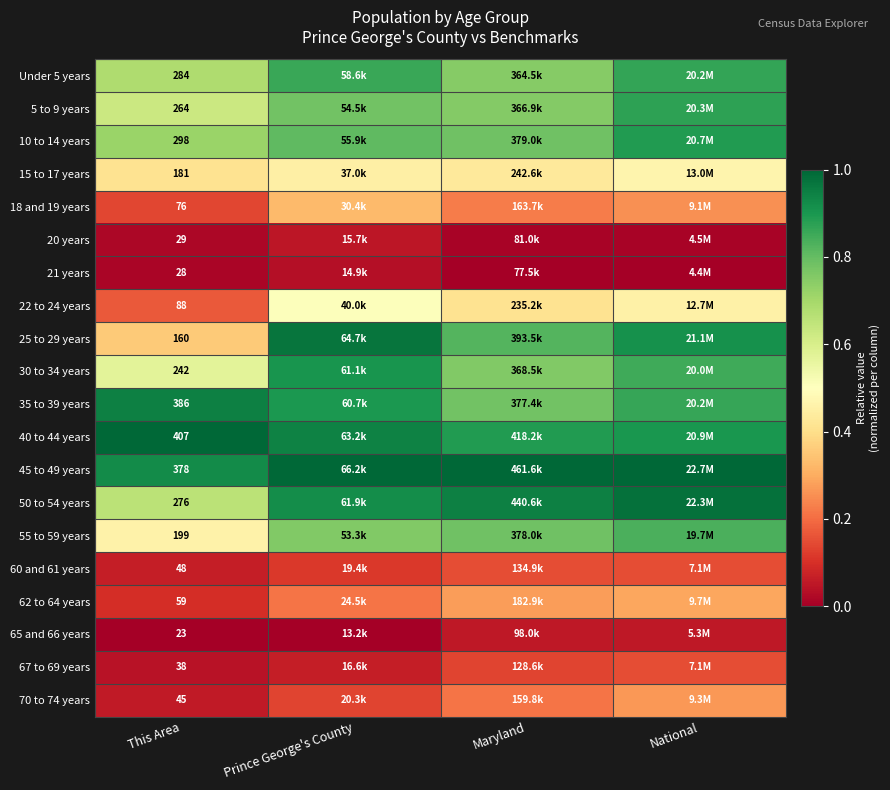

How many data points does each series have?

4